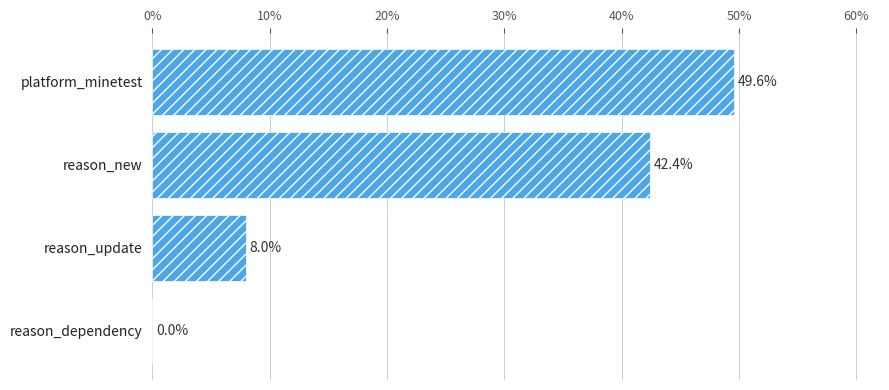

Are the bars grouped side by side (vs. stacked)?

No